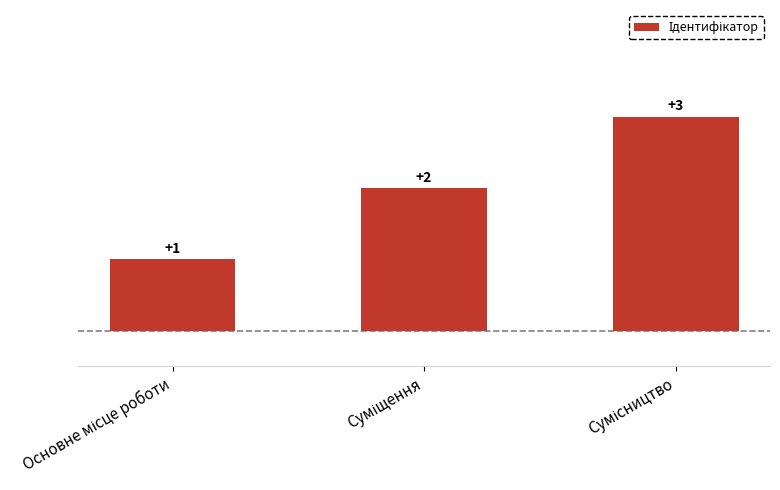

What is the greatest value displayed?

3